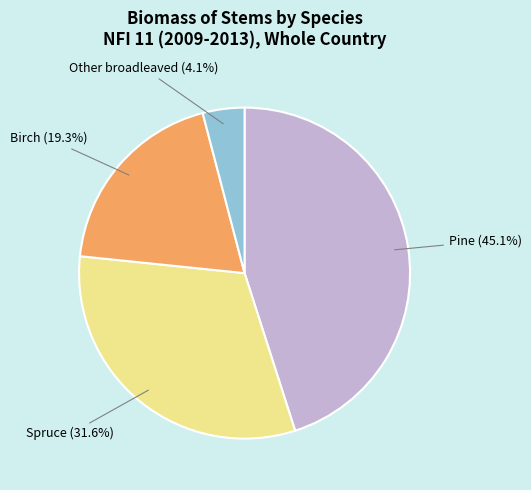

To the nearest percent, what portion does Other broadleaved represent?

4%